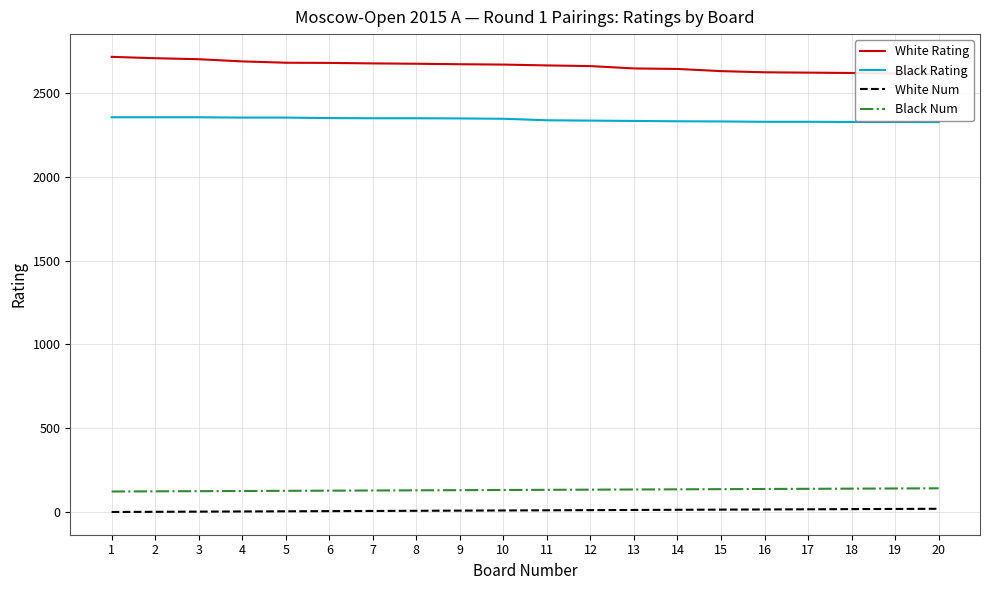

What is the lowest value of the Black Rating series?

2325